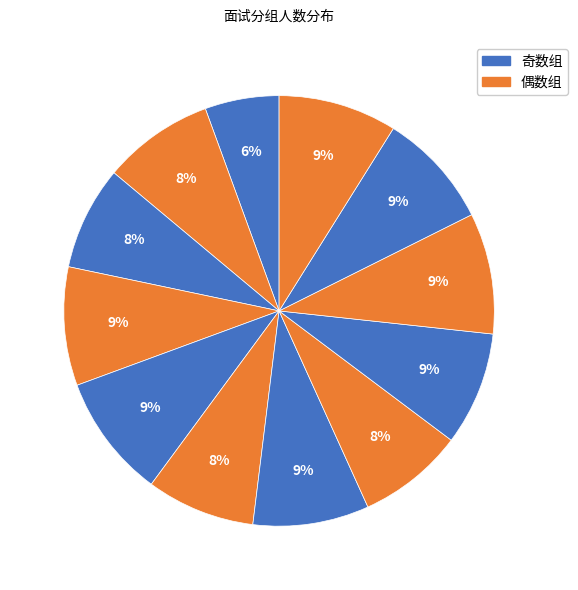

Count the number of slices in the pie.

12